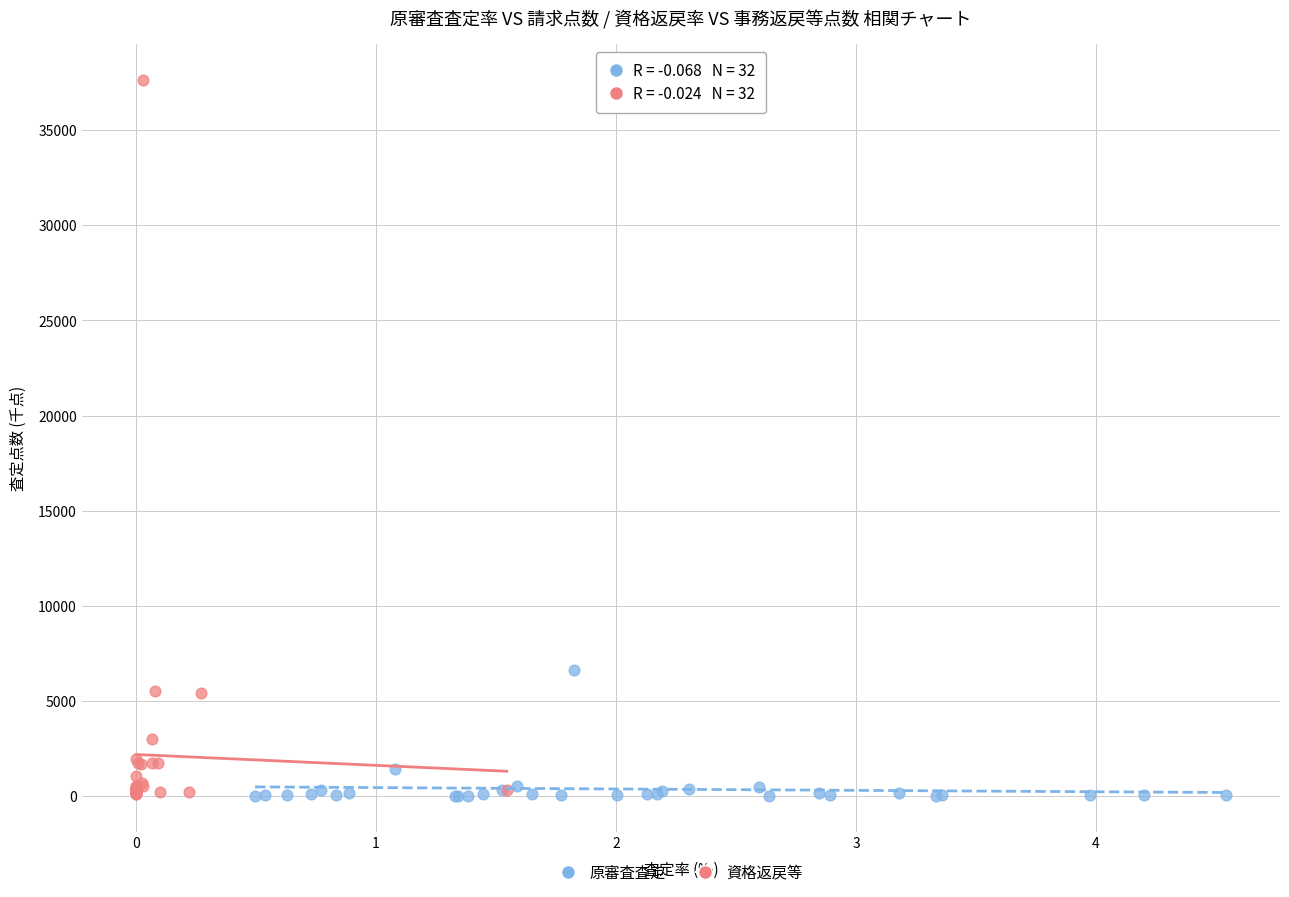

Which series contains the highest Y value?

資格返戻等